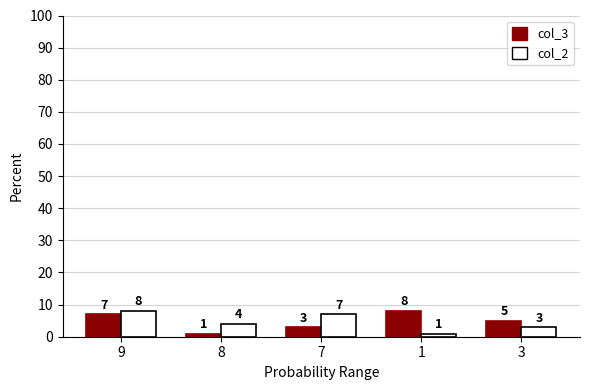

What is the spread (max minus min) of values at 9?

1